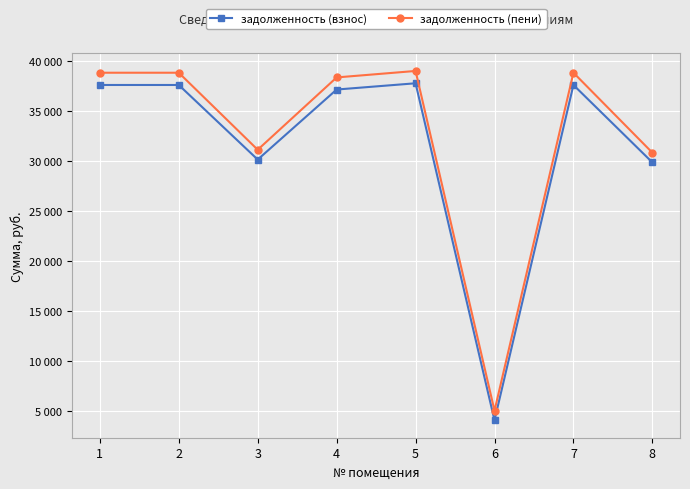

True or false: задолженность (пени) has more than 0 interior local peaks.

True